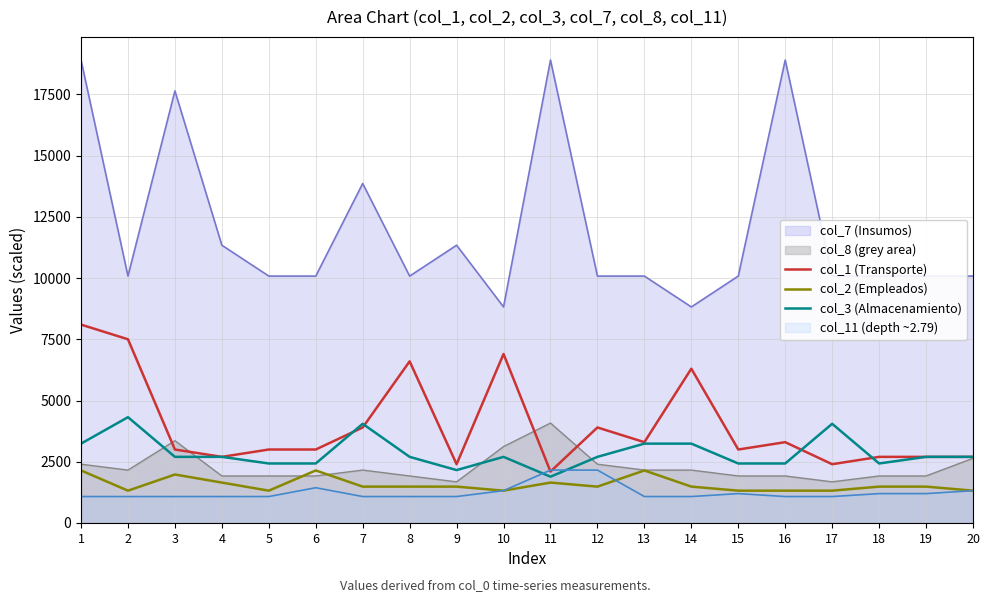

True or false: col_7 (Insumos) and col_2 (Empleados) intersect in this chart.

False